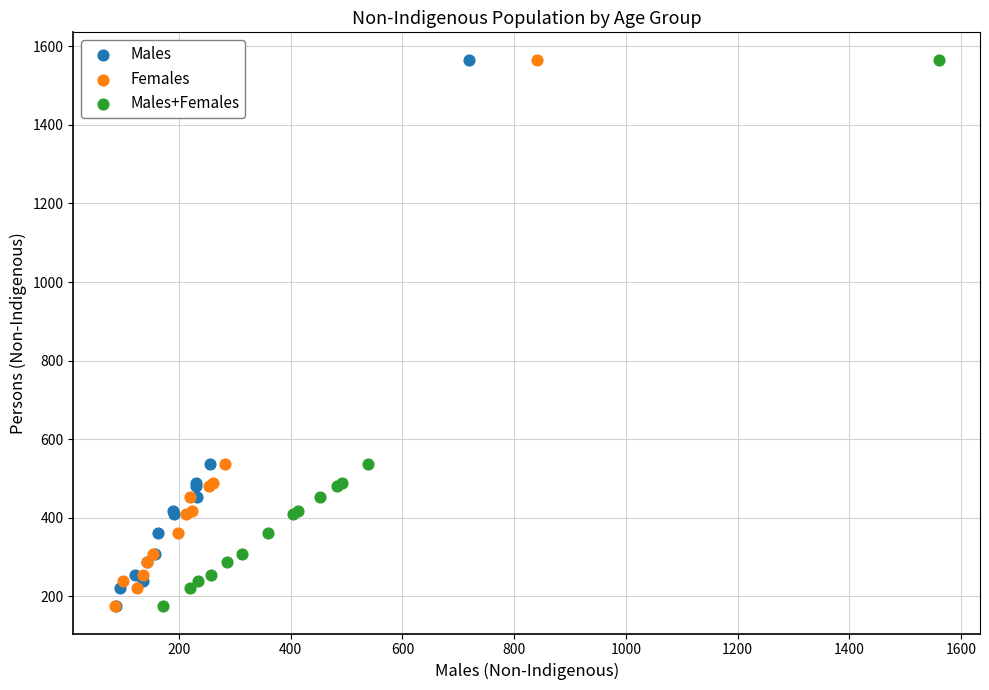

What are all the series names shown in the legend?

Males, Females, Males+Females